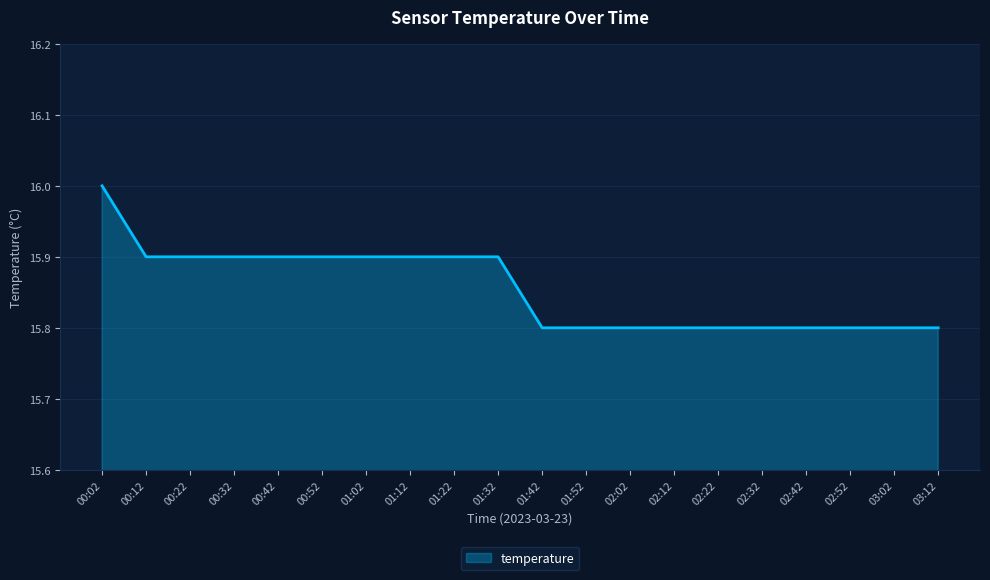

True or false: the data shows 15.9 at 01:12.

True